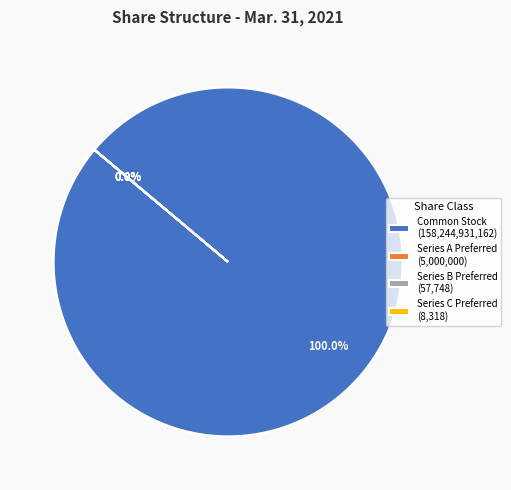

The Common stock shares issued slice represents 100% of the pie. True or false?

True